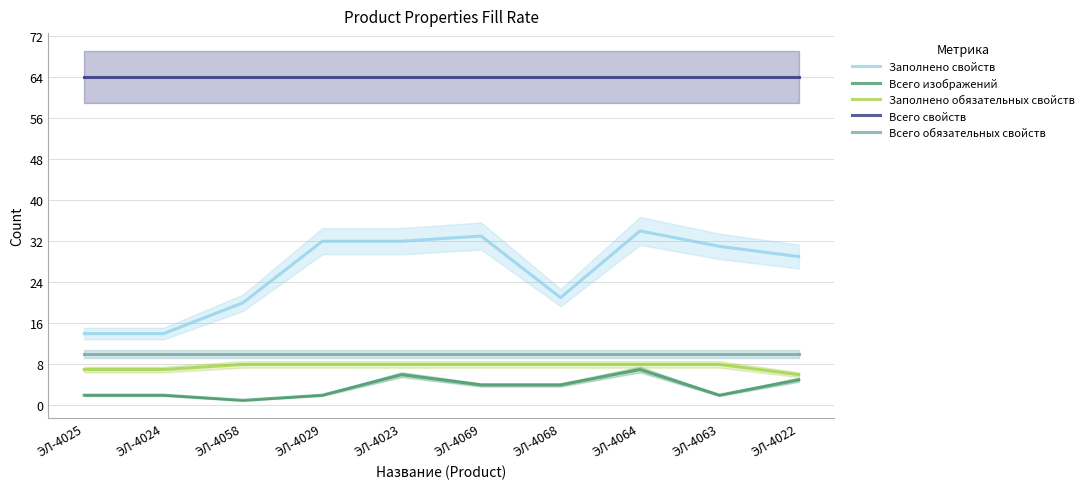

What is the label of the 4th point from the right?

ЭЛ-4068